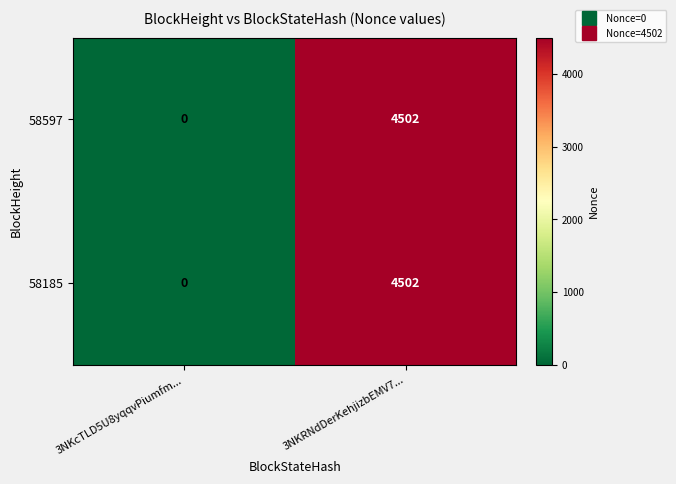

Which category has the highest value across all series?

3NKRNdDerKehjizbEMV7...